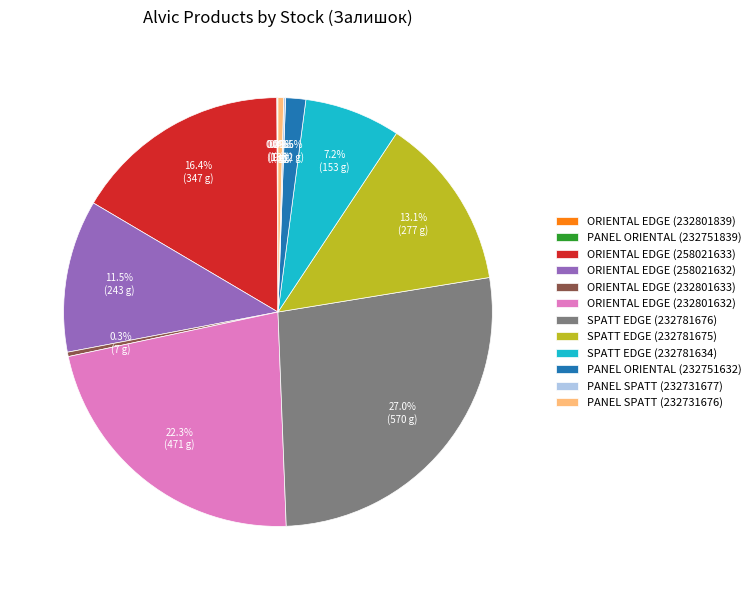

What portion of the pie excludes ORIENTAL EDGE (258021633)?

83.6%